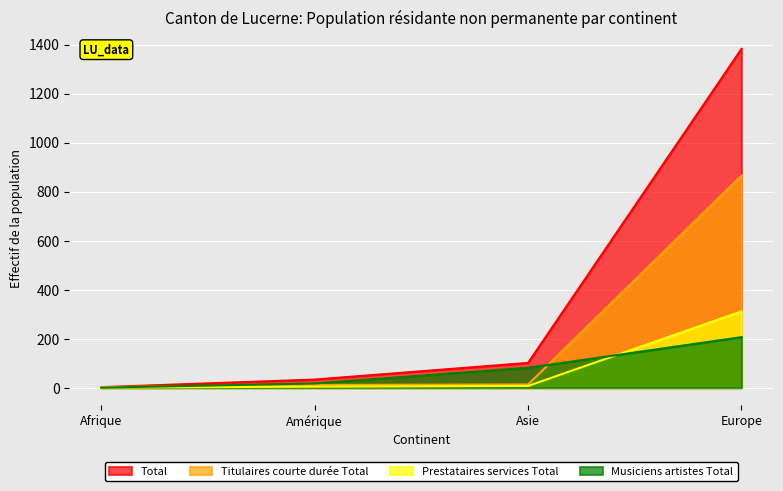

Which series has the widest spread of values?

Total